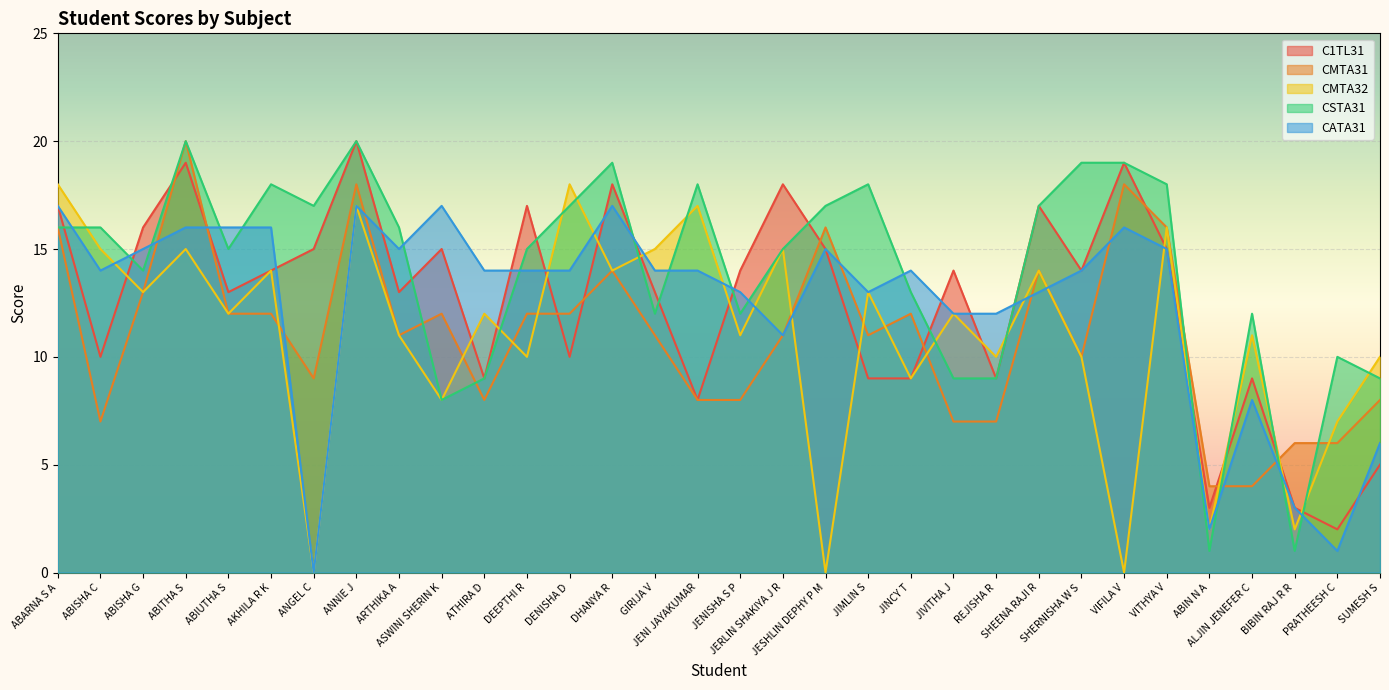

What is the value of the CMTA32 point at the 4th from the left?

15